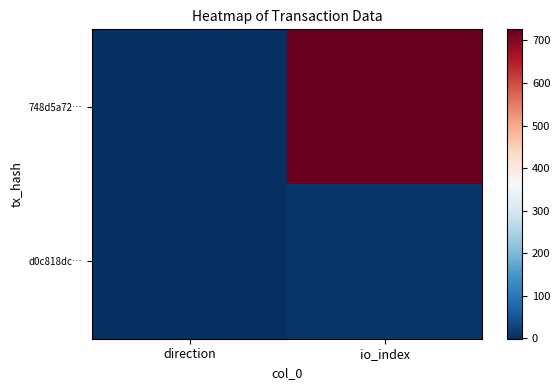

Count the number of categories in the chart.

2